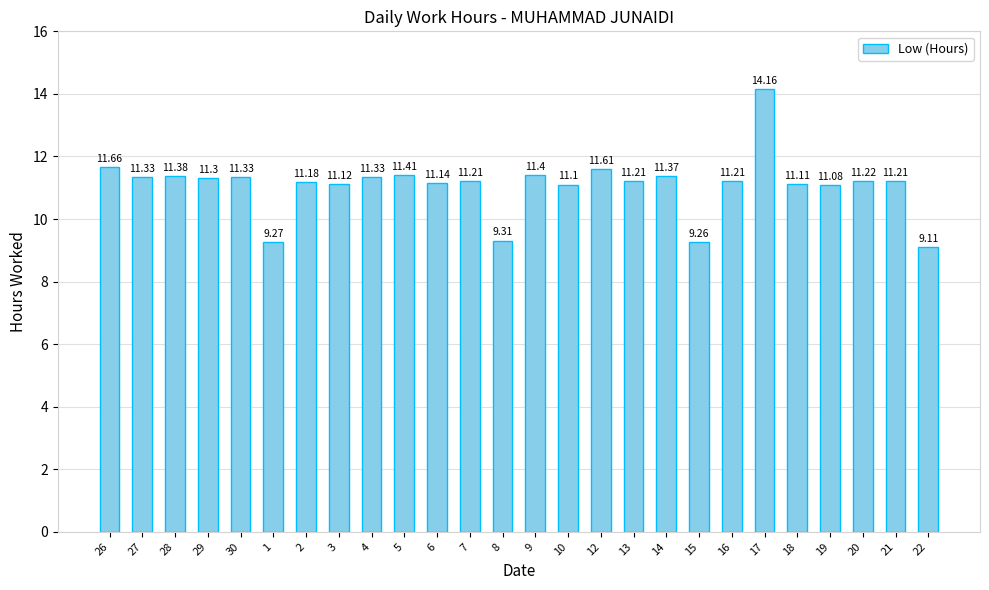

True or false: the data shows 12.9 at 22.

False